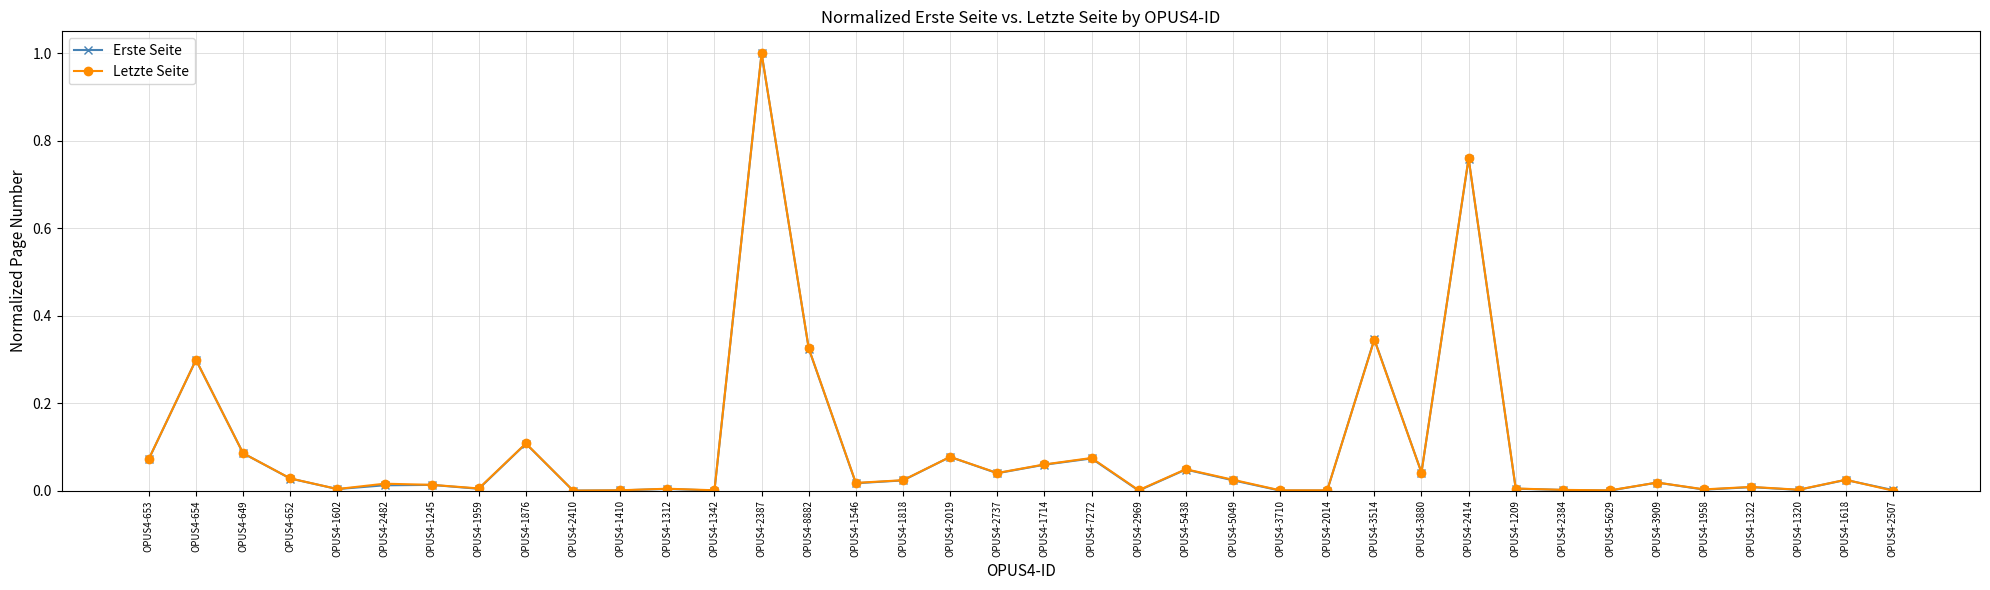

Between OPUS4-2410 and OPUS4-5049, which series saw the biggest shift?

Letzte Seite